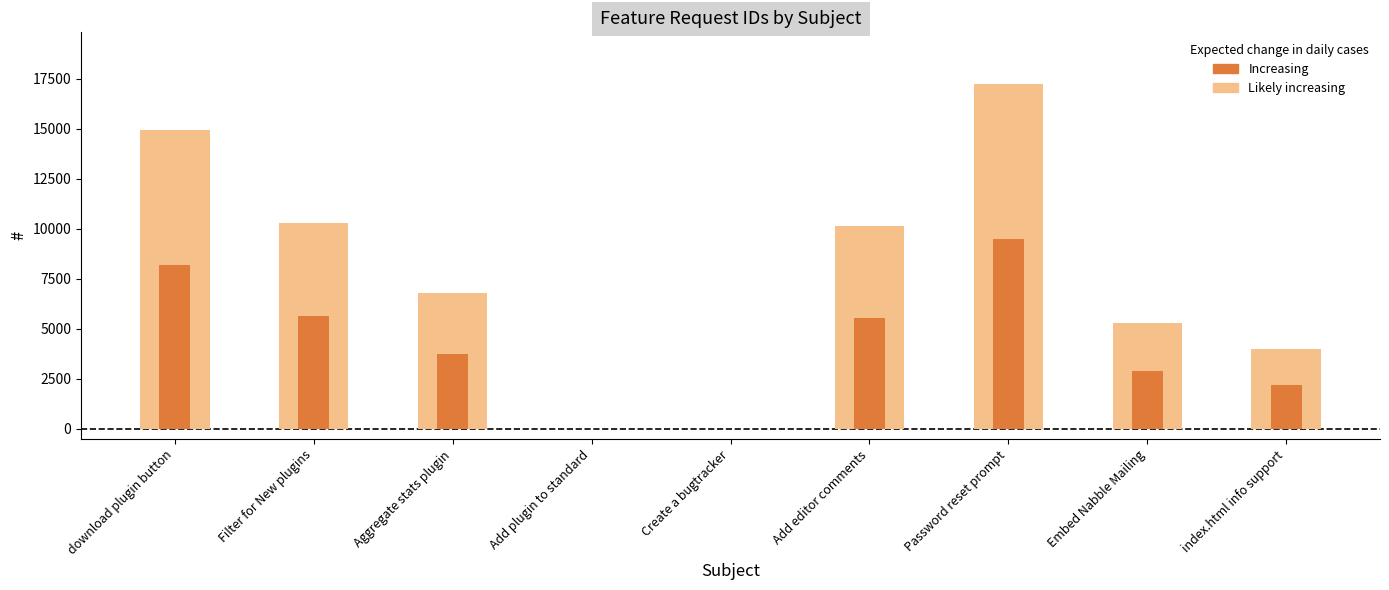

At download plugin button, list the series in order from largest to smallest.

Feature Request (outer), Feature Request (inner)